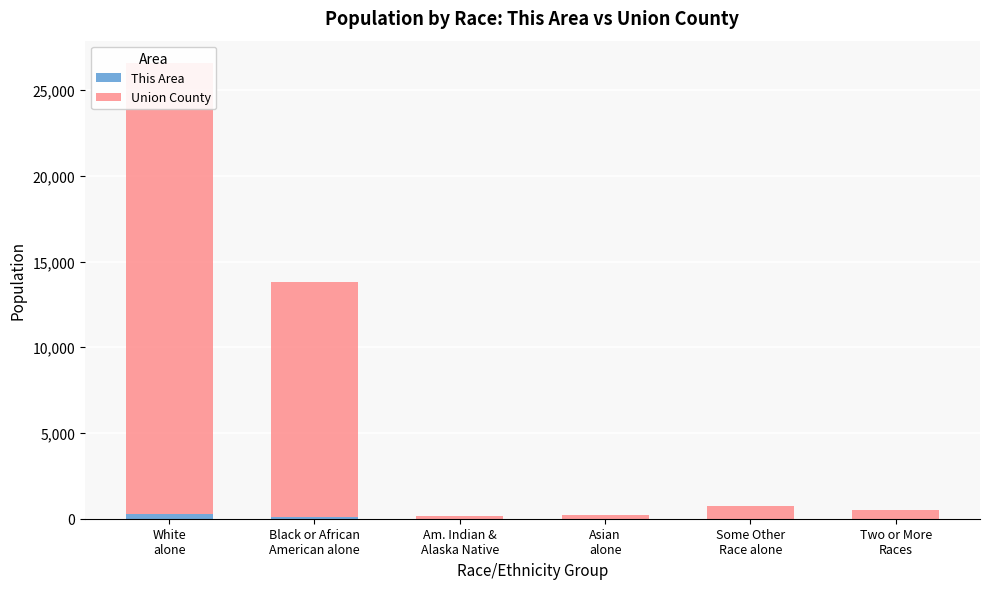

What is the sum of the This Area values at Asian
alone and Some Other
Race alone?

2